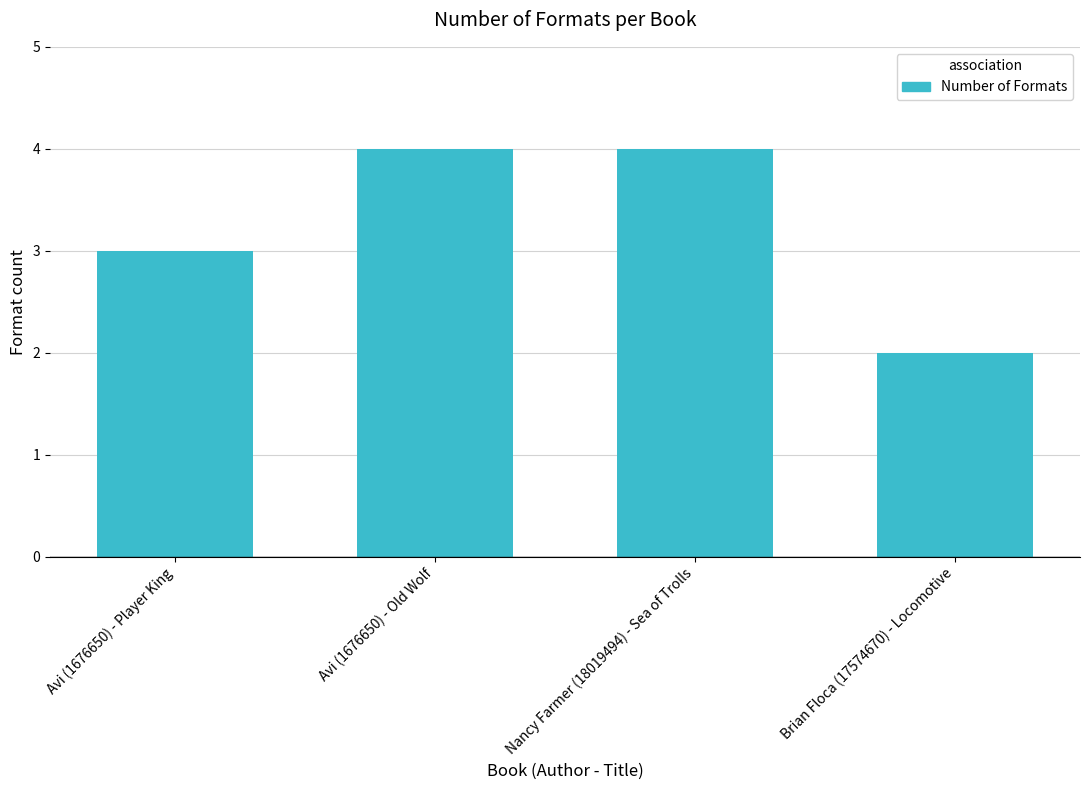

Count the values in the range 3 to 4.

3